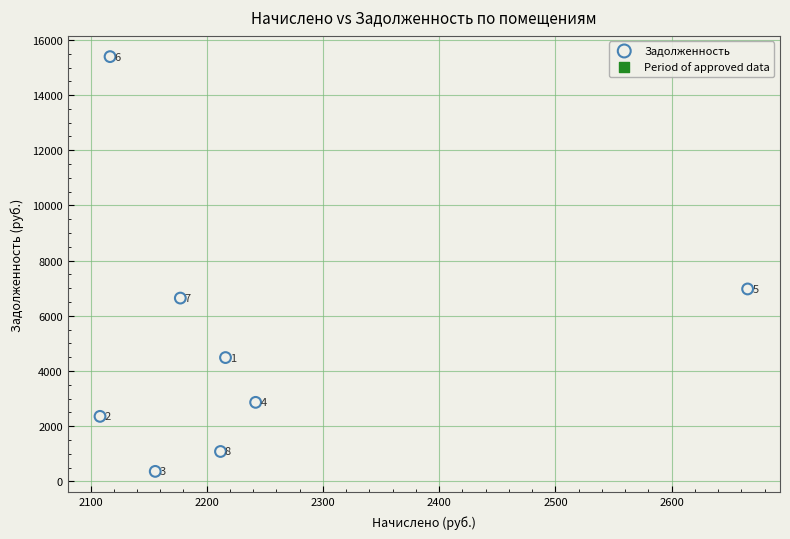

What is the average X value?

2236.7